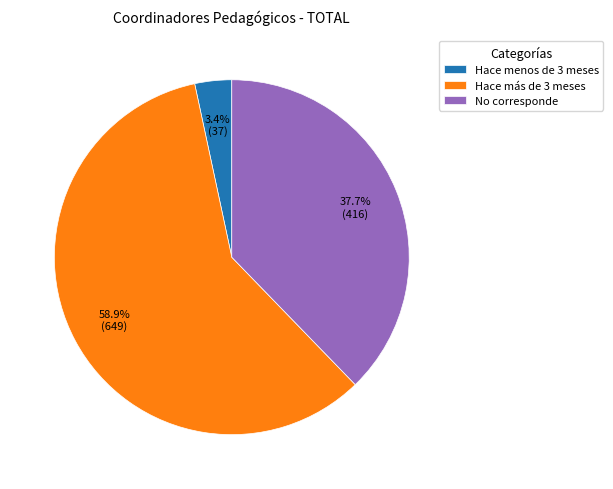

To the nearest percent, what is the difference between the largest and smallest slice percentages?

56%